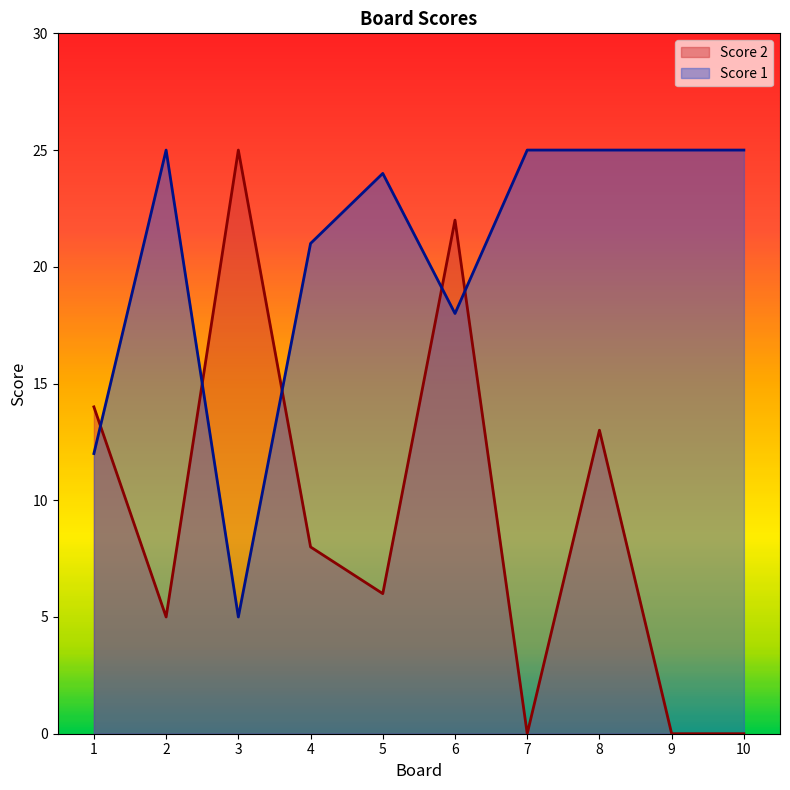

What are all the series names shown in the legend?

Score 2, Score 1